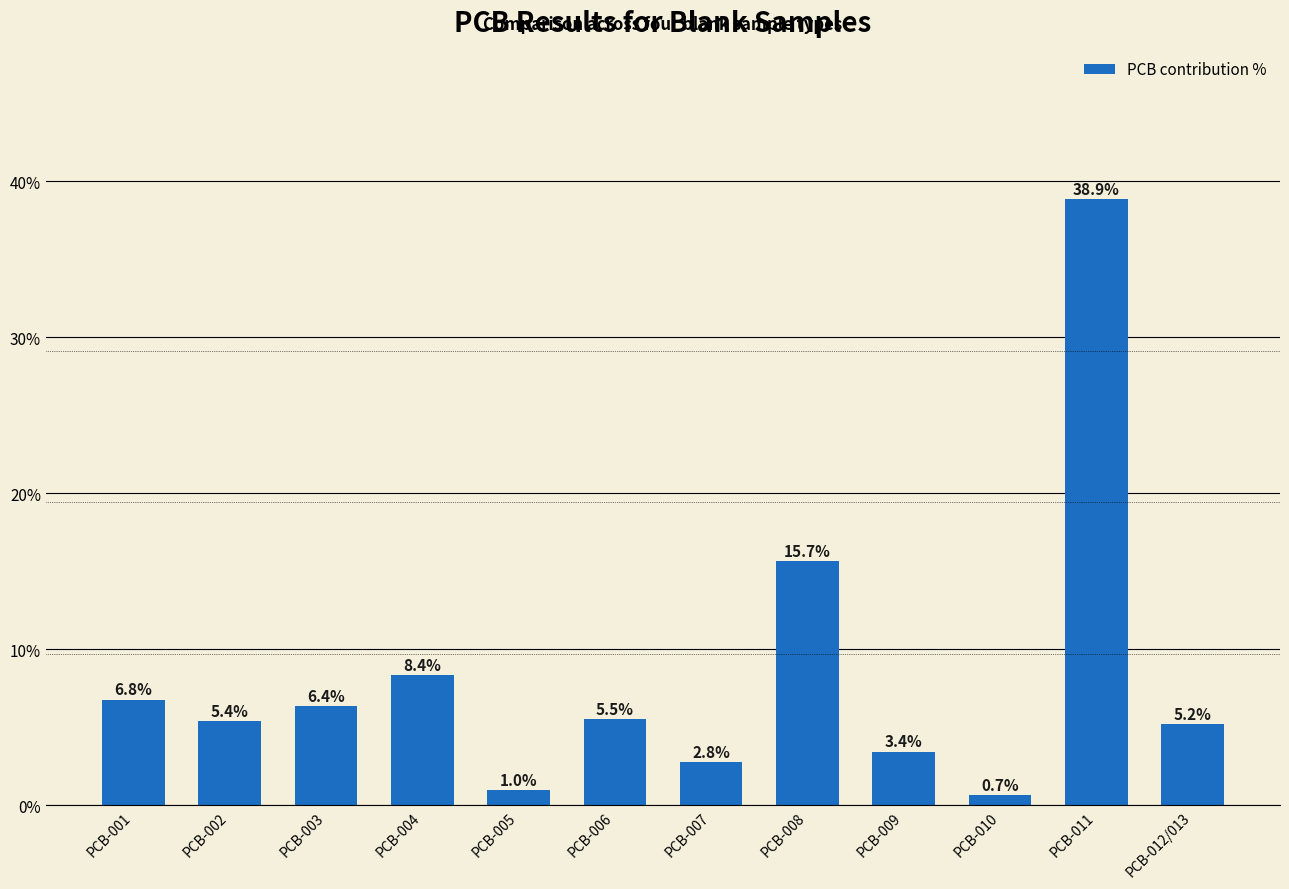

What is the greatest value displayed?

38.9